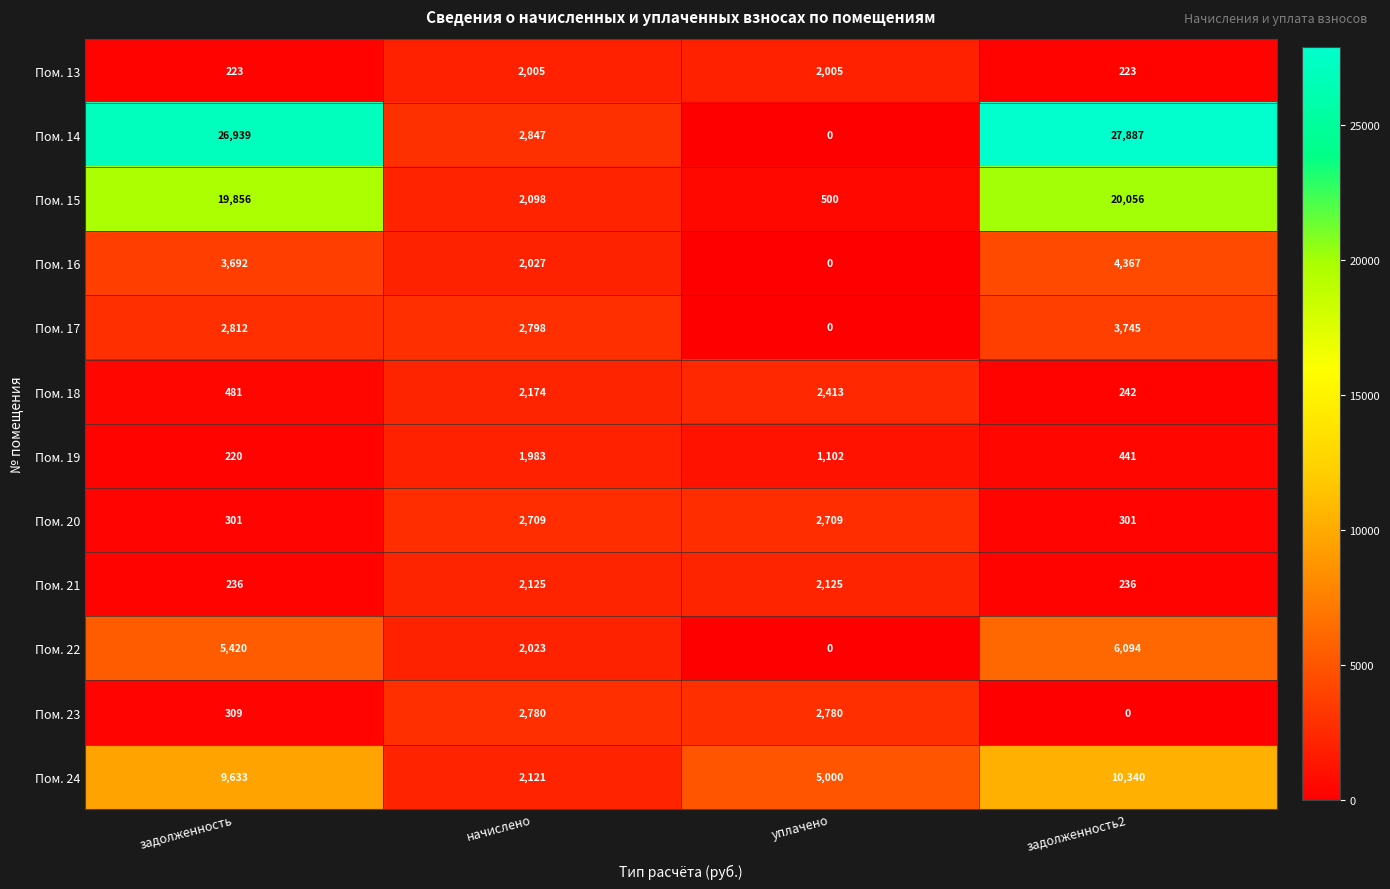

Which series has the largest total across all categories?

Пом. 14